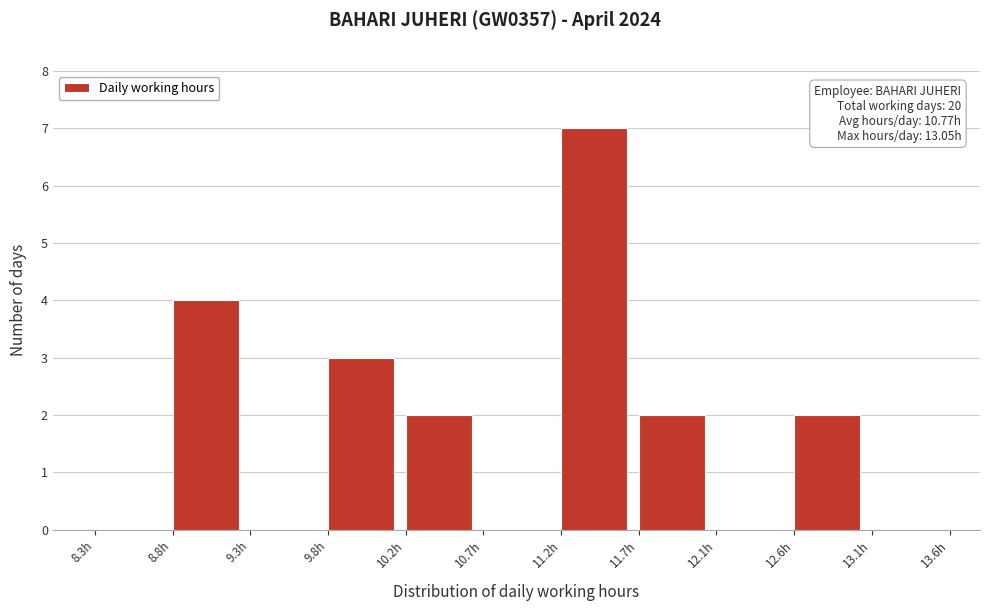

Over which range of the x-axis is the bar tallest?

11.20 to 11.65